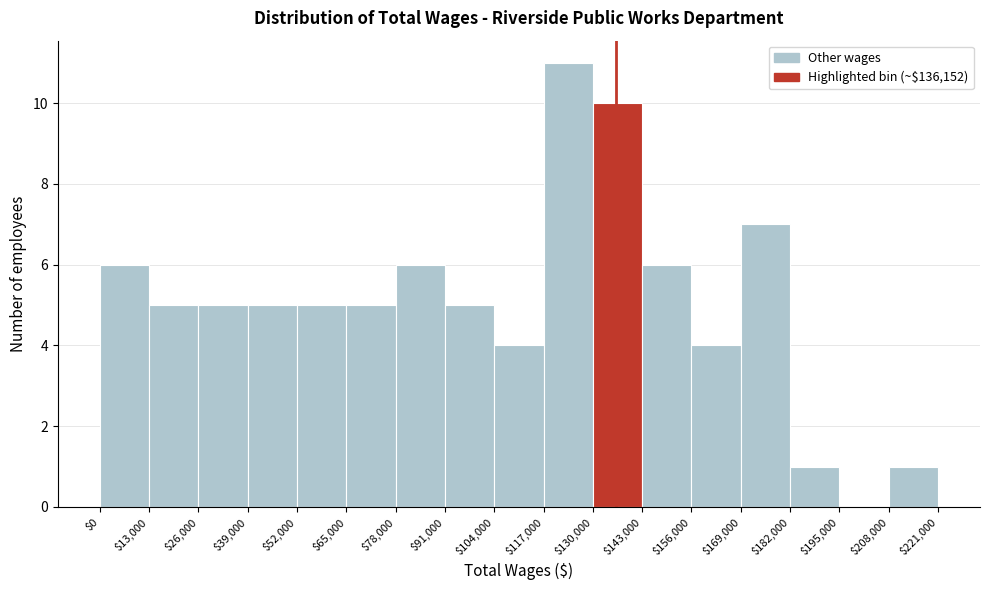

Over which range of the x-axis is the bar tallest?

$117,000 to $130,000